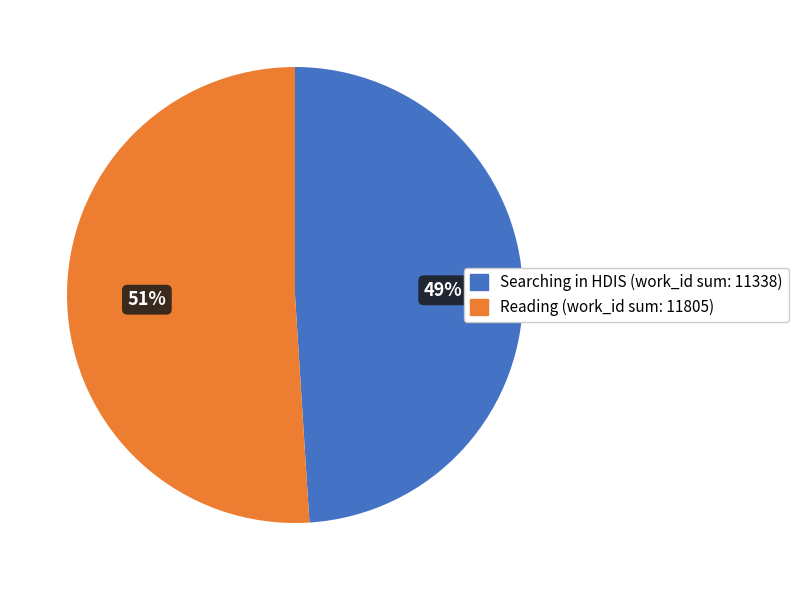

To the nearest percent, what is the difference between the largest and smallest slice percentages?

2%